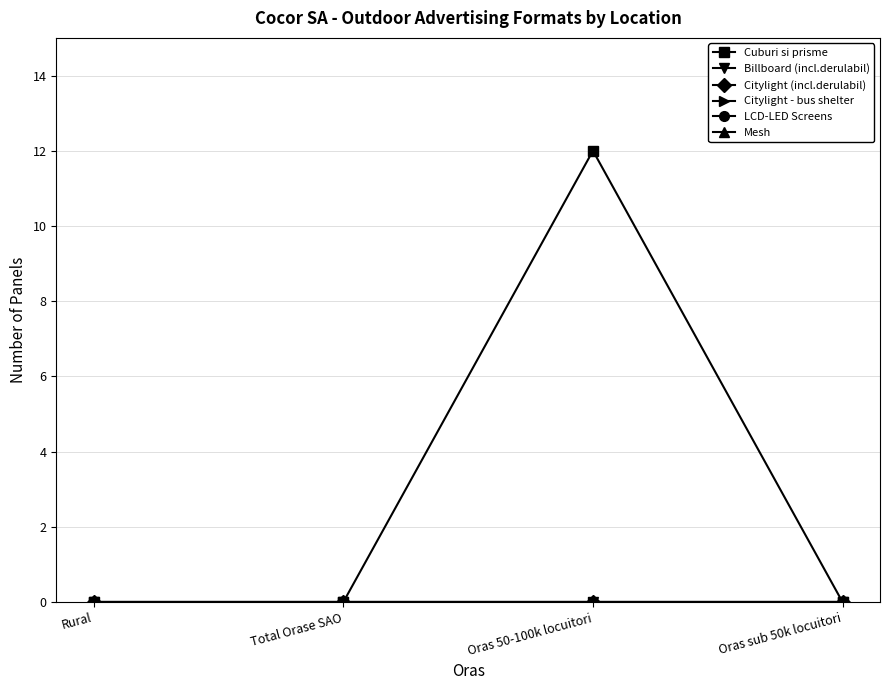

What position from the left is Oras 50-100k locuitori?

3